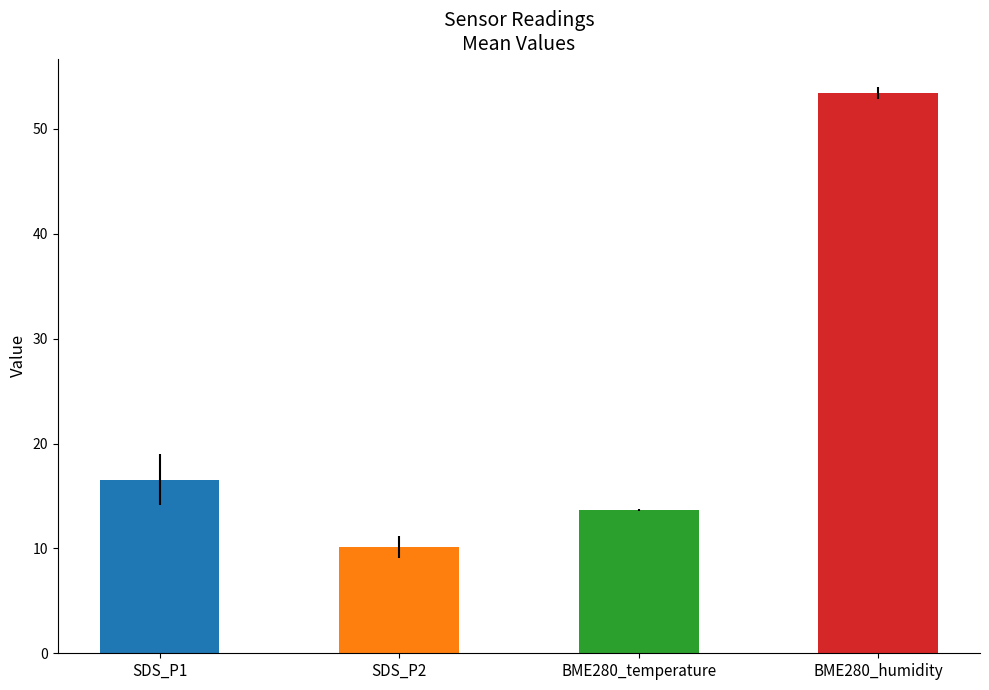

Read the BME280_humidity value at 7.

53.0